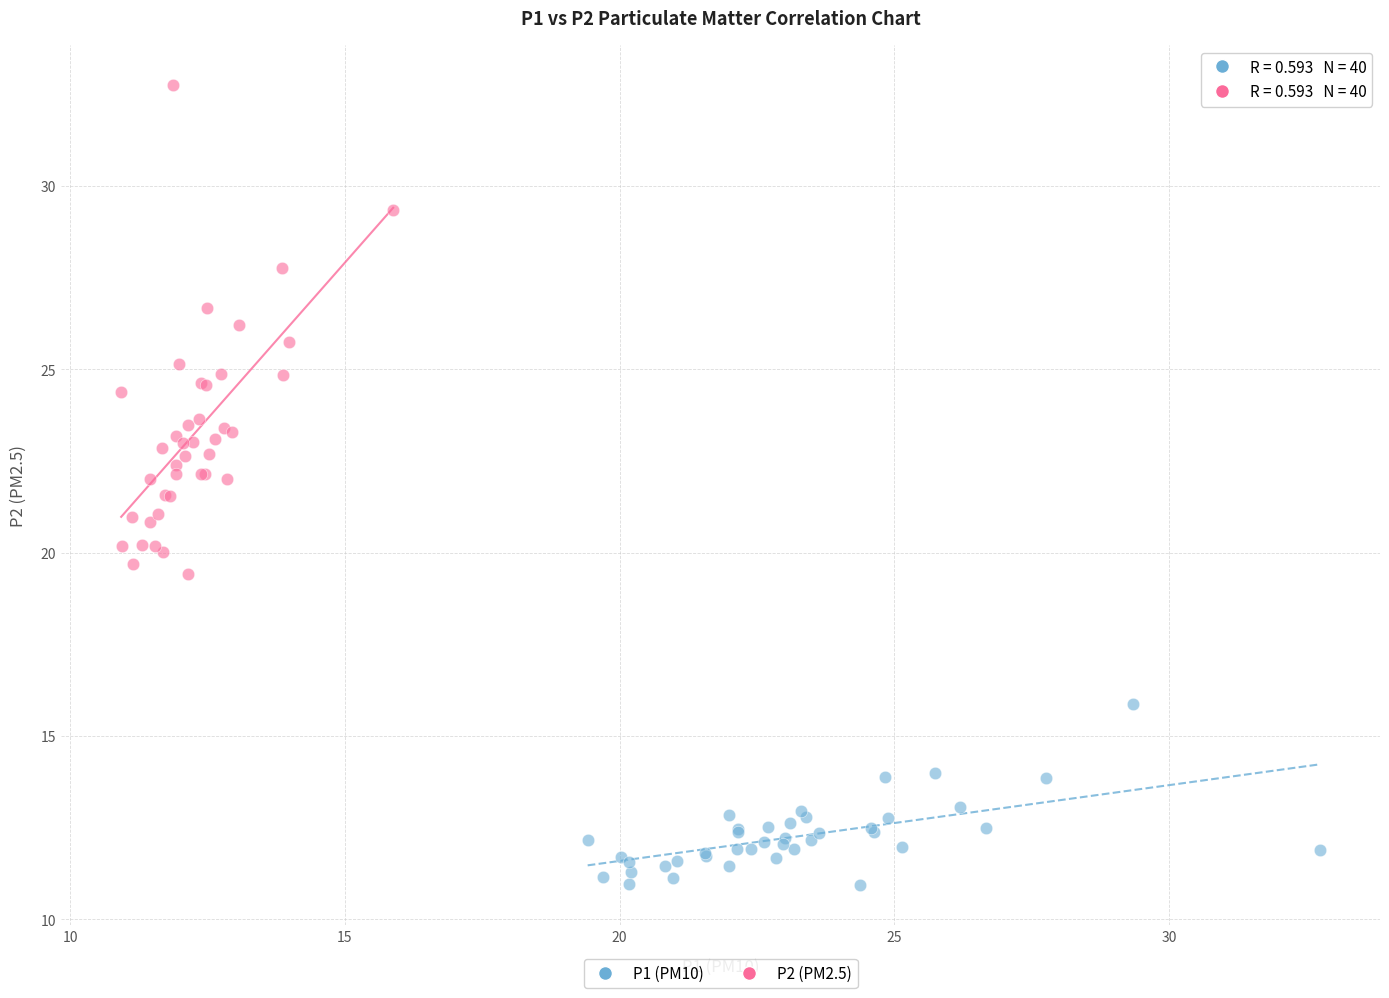

Which series has the largest Y range (max minus min)?

P2 (PM2.5)